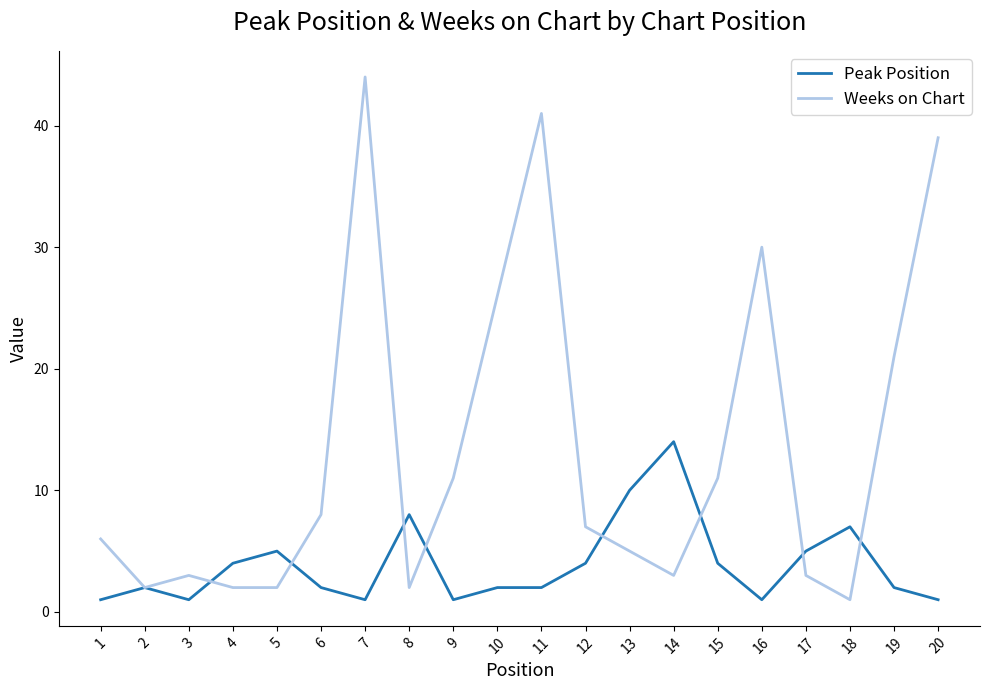

What is the difference between the Peak Position values at 5 and 8?

3